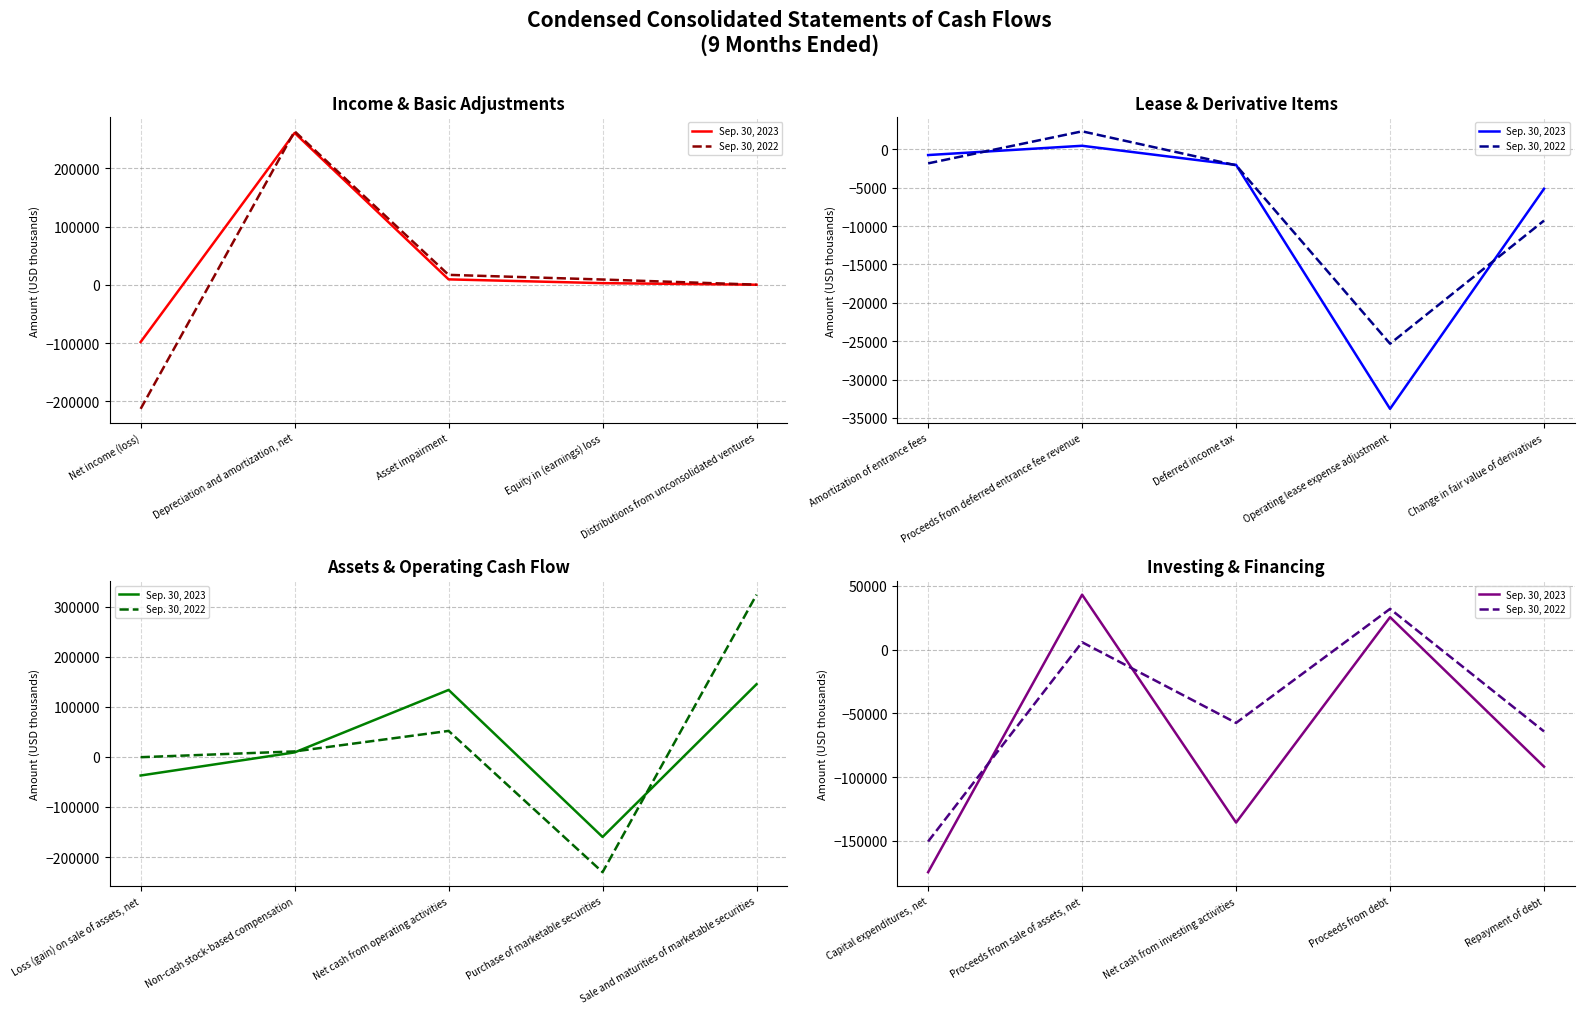

Where does the Sep. 30, 2022 series first go above -57493?

Proceeds from sale of assets, net